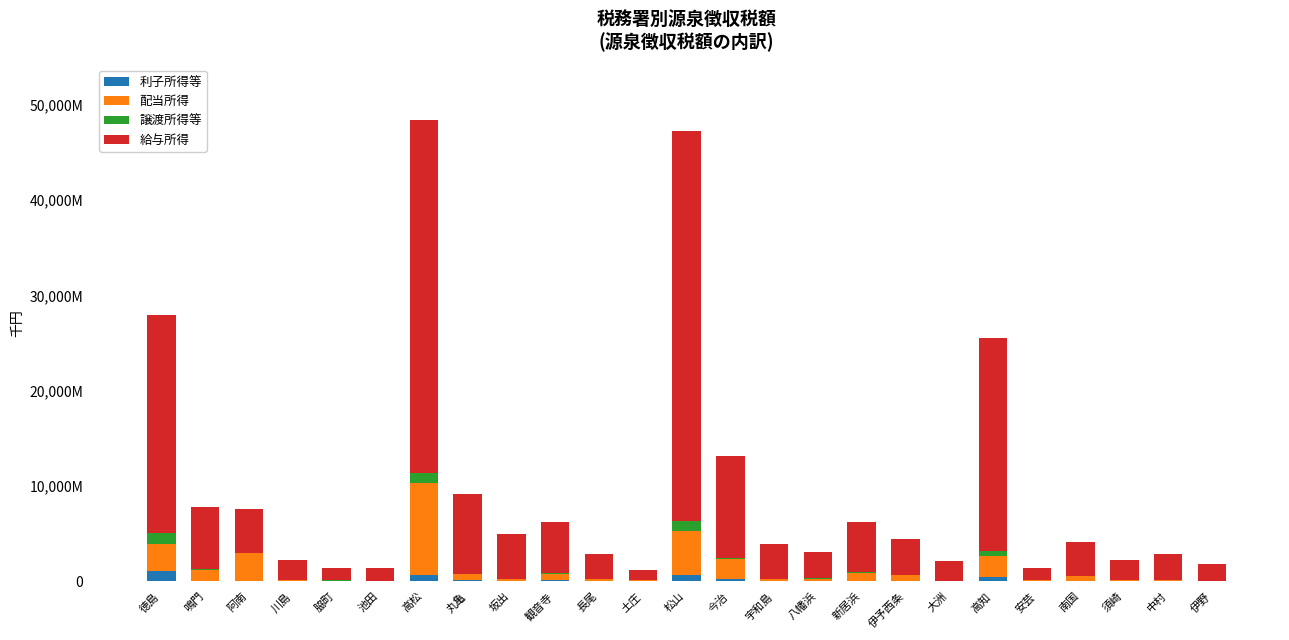

What are all the series names shown in the legend?

利子所得等, 配当所得, 譲渡所得等, 給与所得